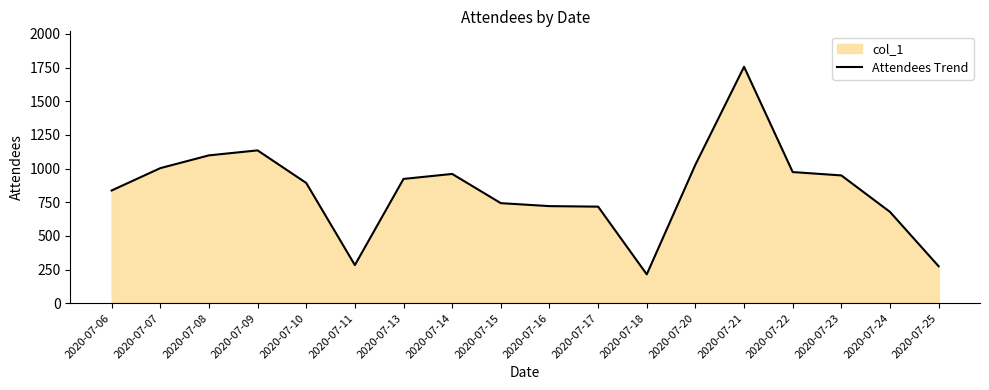

What is the value of the 14th point from the left?

1756